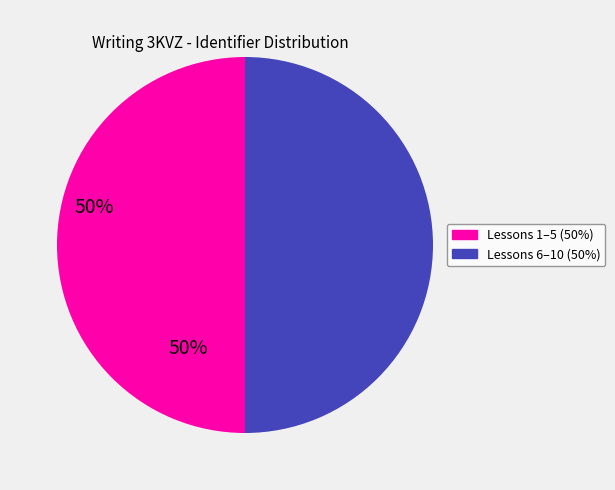

How many segments does this pie chart have?

2